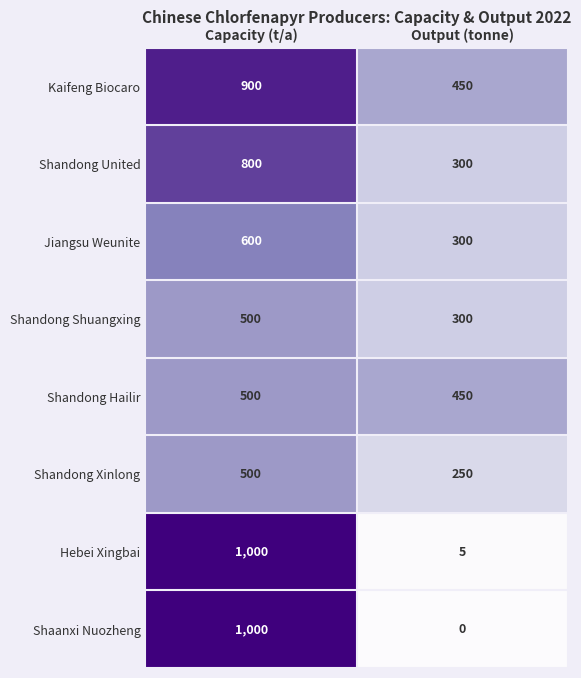

Which series has the largest total across all categories?

Kaifeng Biocaro